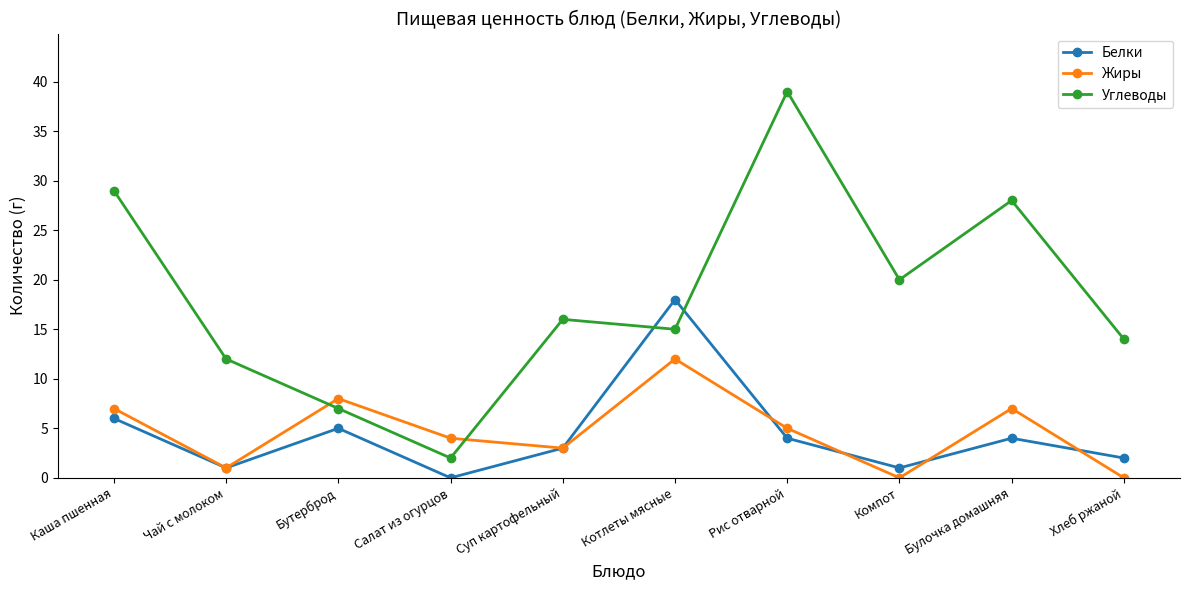

Is the value of Жиры at Бутерброд greater than the value of Углеводы at Хлеб ржаной?

No